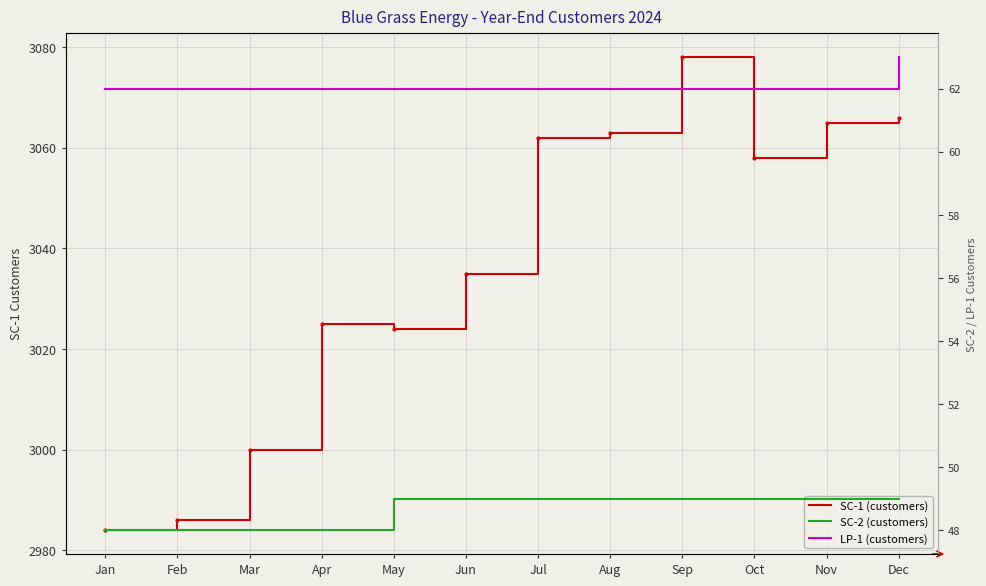

At how many categories does at least one series exceed 2998?

10